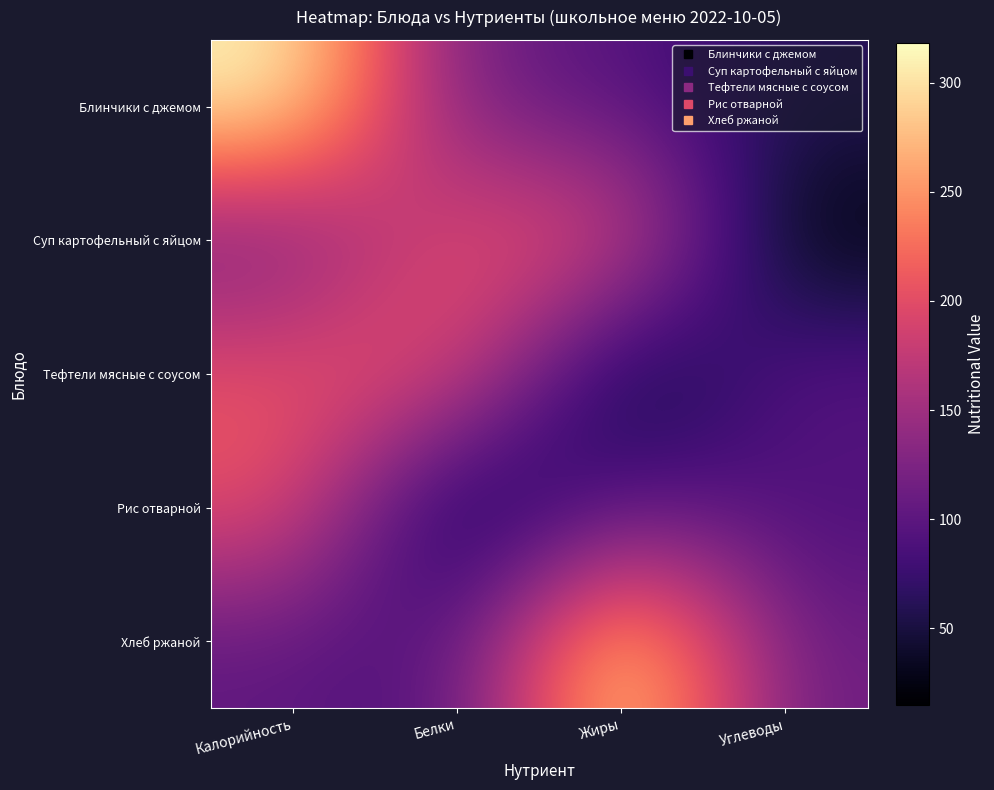

What is the spread (max minus min) of values at Калорийность?

216.0